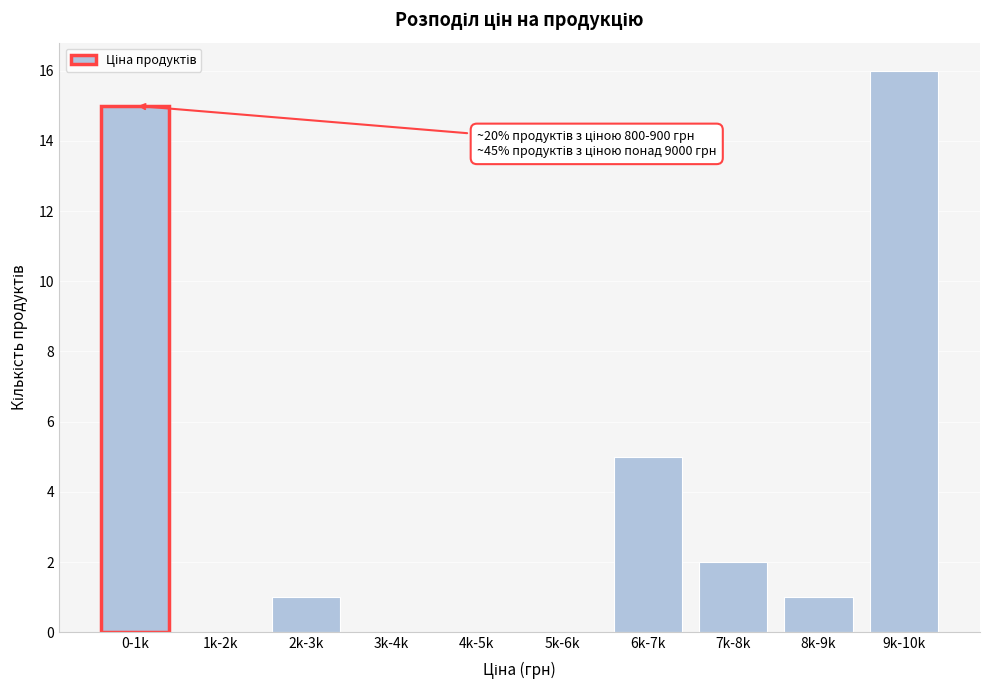

Reading left to right, list all the values displayed in this chart.

0-1k=15	1k-2k=0	2k-3k=1	3k-4k=0	4k-5k=0	5k-6k=0	6k-7k=5	7k-8k=2	8k-9k=1	9k-10k=16